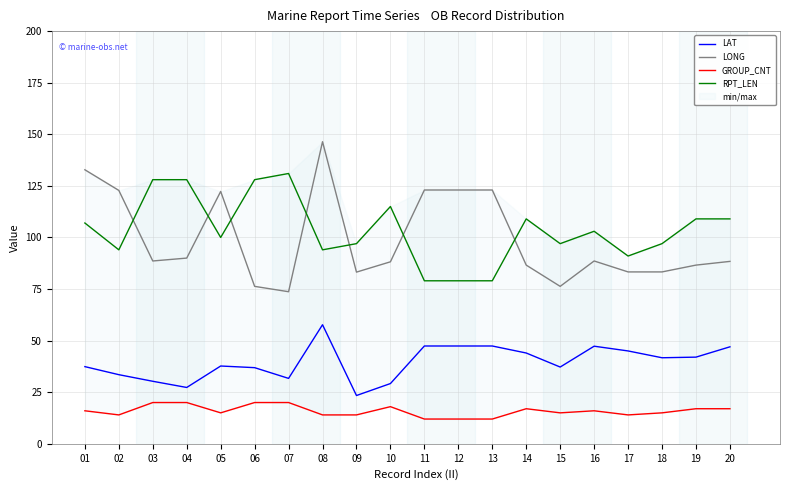

Reading left to right, extract all data points from this chart.

LAT: 01=37.4	02=33.5	03=30.3	04=27.3	05=37.7	06=36.9	07=31.7	08=57.7	09=23.4	10=29.2	11=47.4	12=47.4	13=47.4	14=44.0	15=37.2	16=47.3	17=45.0	18=41.7	19=42.0	20=47.0
LONG: 01=132.8	02=122.8	03=88.6	04=90.0	05=122.3	06=76.3	07=73.7	08=146.4	09=83.2	10=88.2	11=123.0	12=123.0	13=123.0	14=86.6	15=76.3	16=88.6	17=83.3	18=83.3	19=86.6	20=88.4
GROUP_CNT: 01=16.0	02=14.0	03=20.0	04=20.0	05=15.0	06=20.0	07=20.0	08=14.0	09=14.0	10=18.0	11=12.0	12=12.0	13=12.0	14=17.0	15=15.0	16=16.0	17=14.0	18=15.0	19=17.0	20=17.0
RPT_LEN: 01=107.0	02=94.0	03=128.0	04=128.0	05=100.0	06=128.0	07=131.0	08=94.0	09=97.0	10=115.0	11=79.0	12=79.0	13=79.0	14=109.0	15=97.0	16=103.0	17=91.0	18=97.0	19=109.0	20=109.0